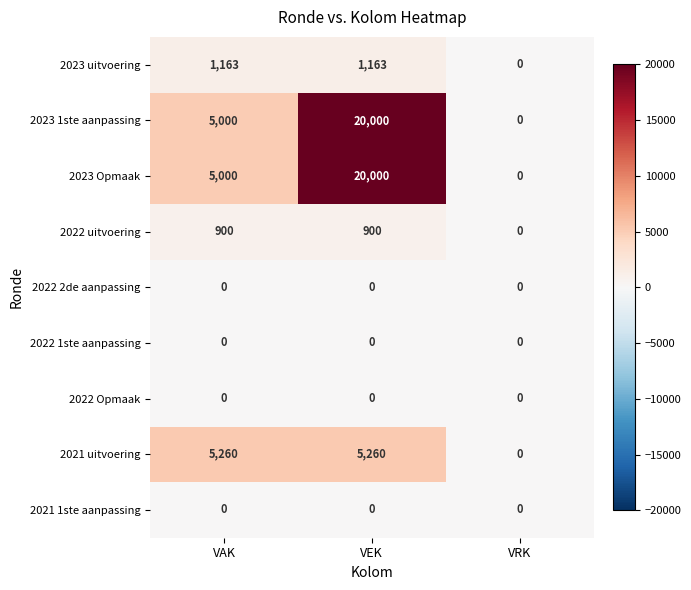

At which category is the sum across all series the highest?

VEK